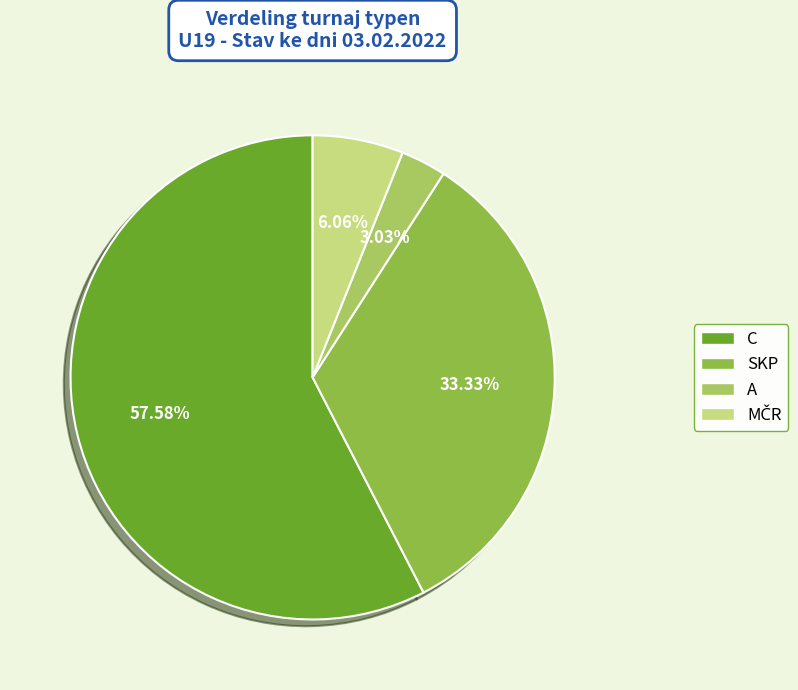

What is the smallest slice in the pie chart?

A